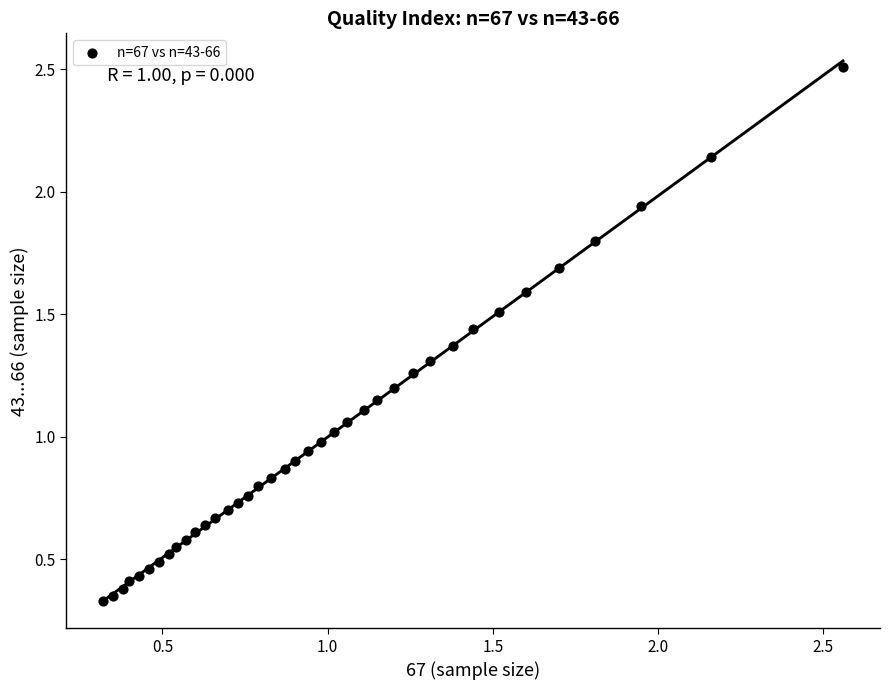

What is the range of Y values (max minus min)?

2.2